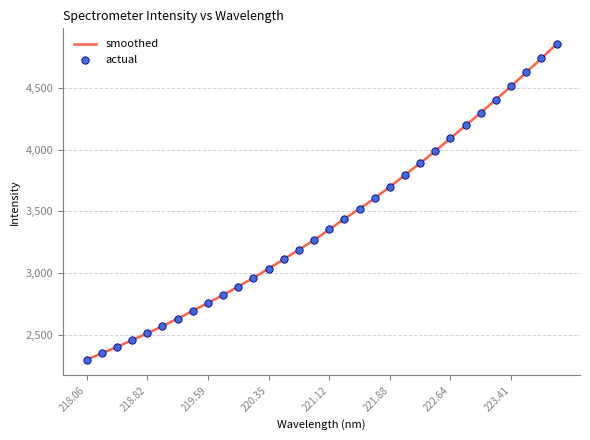

What is the greatest value displayed?

4853.4